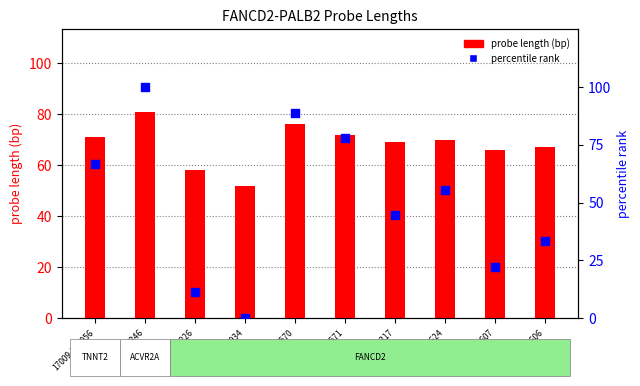

At which category is the sum across all series the highest?

15541-L25346